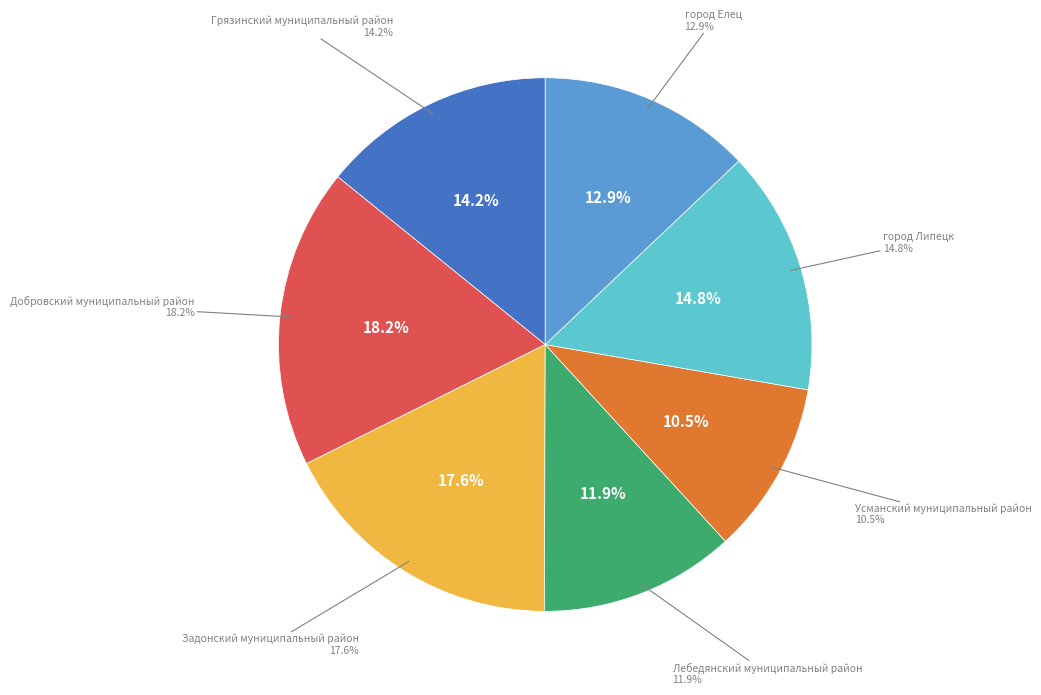

To the nearest percent, what percentage of the pie is город Липецк?

15%